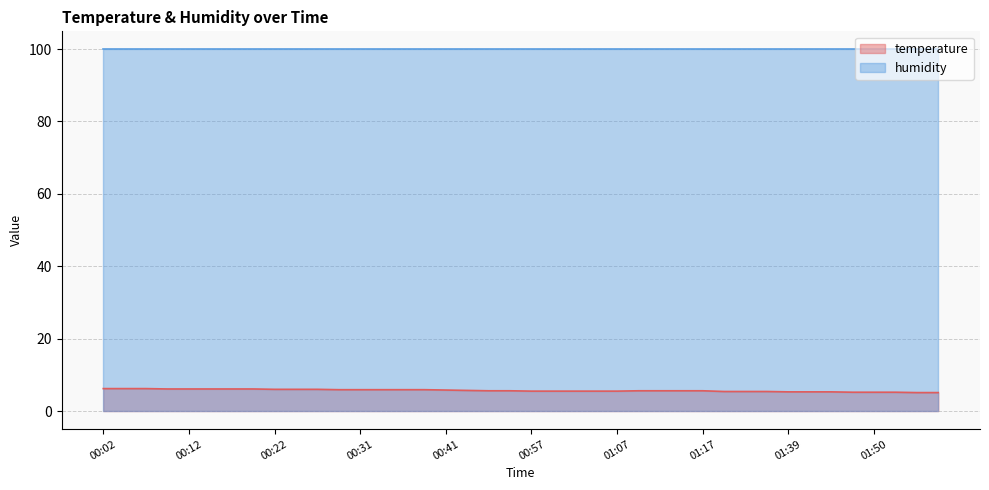

Does the chart display data point markers on the line(s)?

No